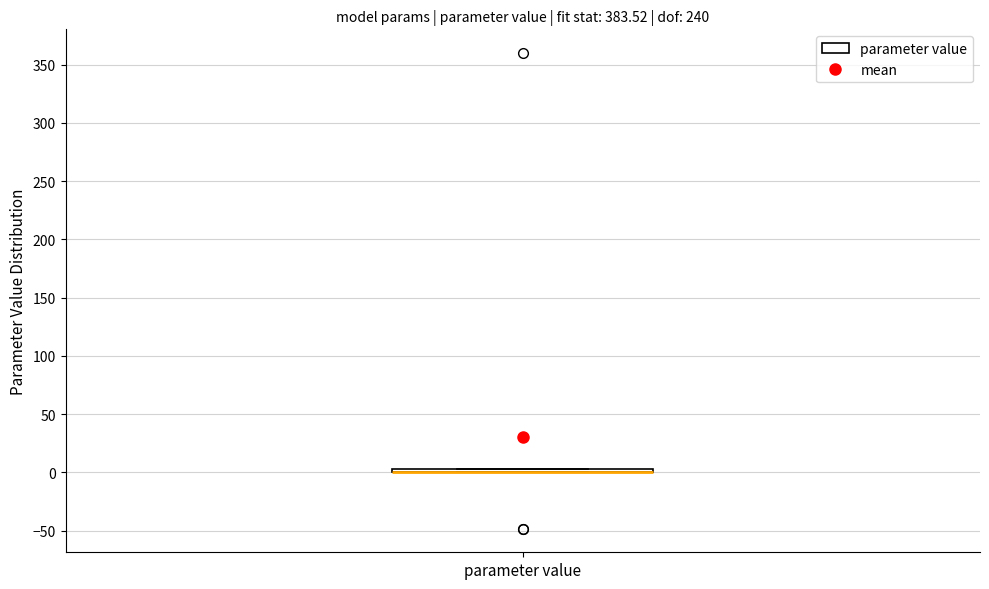

Where is the lower edge of the box for parameter value on the y-axis? The values are not printed on the chart, so give them approximately, as read against the axis.

0